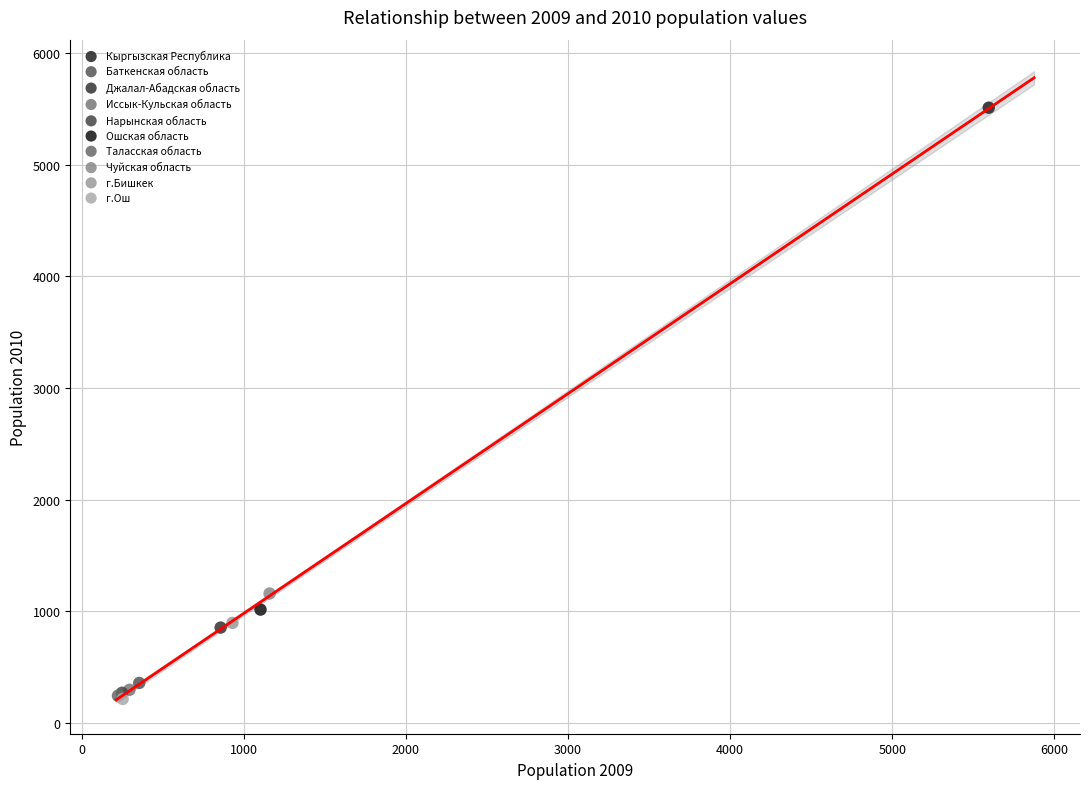

Which series reaches the maximum Y coordinate?

Кыргызская Республика